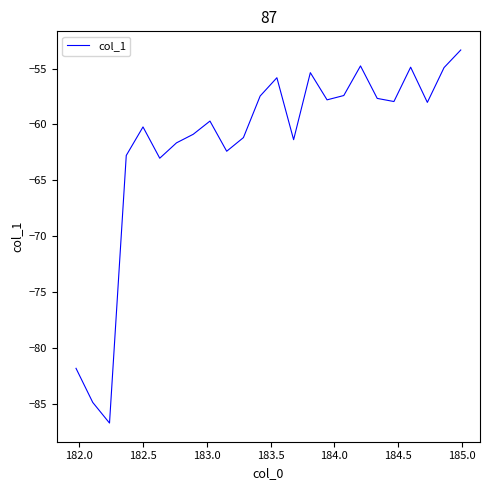

What is the smallest value displayed?

-86.7